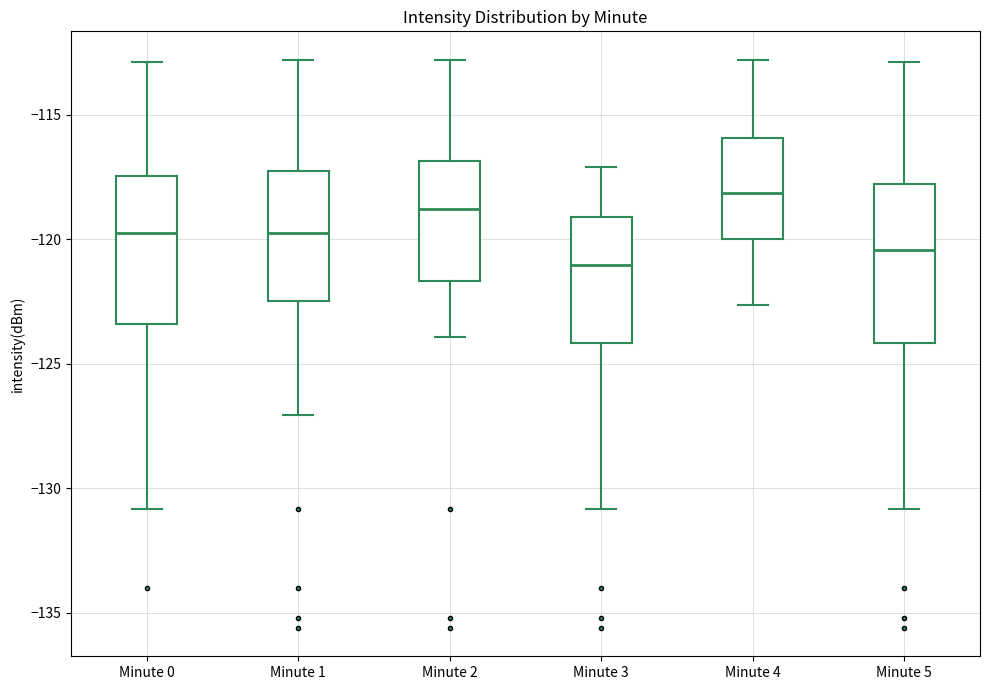

Reading left to right, read every box against the y-axis: the position of its median line, the range the box covers, and the ends of its whiskers. The values are not printed on the chart, so give them approximately, as read against the axis.

Minute 0: median -120.0, box -123.5 to -117.5, whiskers -131.0 to -113.0
Minute 1: median -120.0, box -122.5 to -117.5, whiskers -127.0 to -113.0
Minute 2: median -119.0, box -121.5 to -117.0, whiskers -124.0 to -113.0
Minute 3: median -121.0, box -124.0 to -119.0, whiskers -131.0 to -117.0
Minute 4: median -118.0, box -120.0 to -116.0, whiskers -122.5 to -113.0
Minute 5: median -120.5, box -124.0 to -118.0, whiskers -131.0 to -113.0